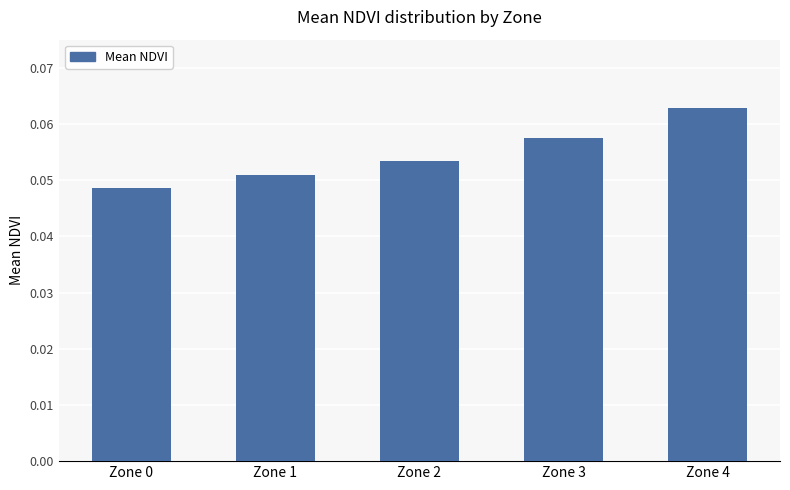

Which category has the highest value across all series?

Zone 4